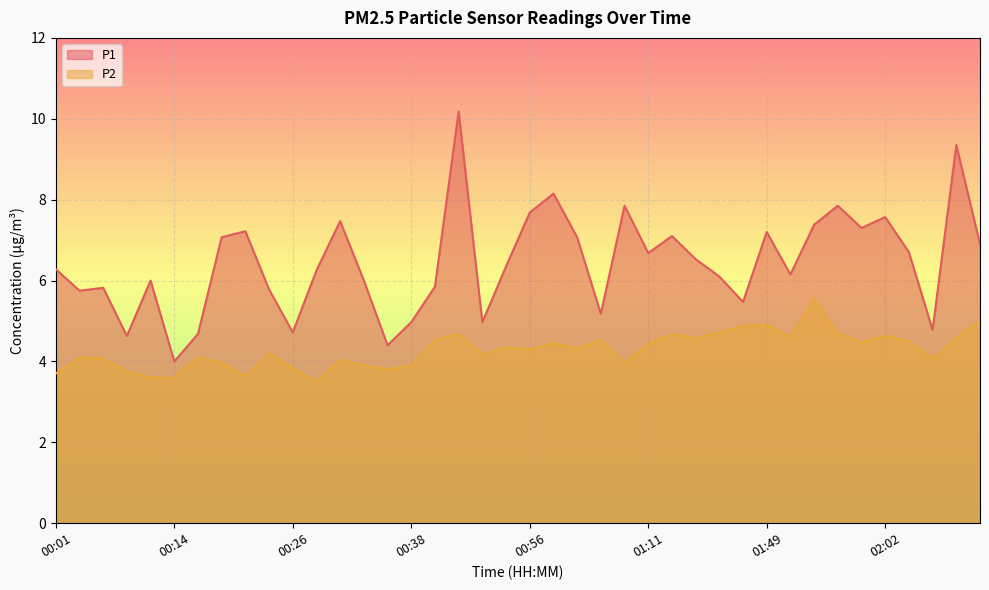

At how many categories does at least one series exceed 4?

39